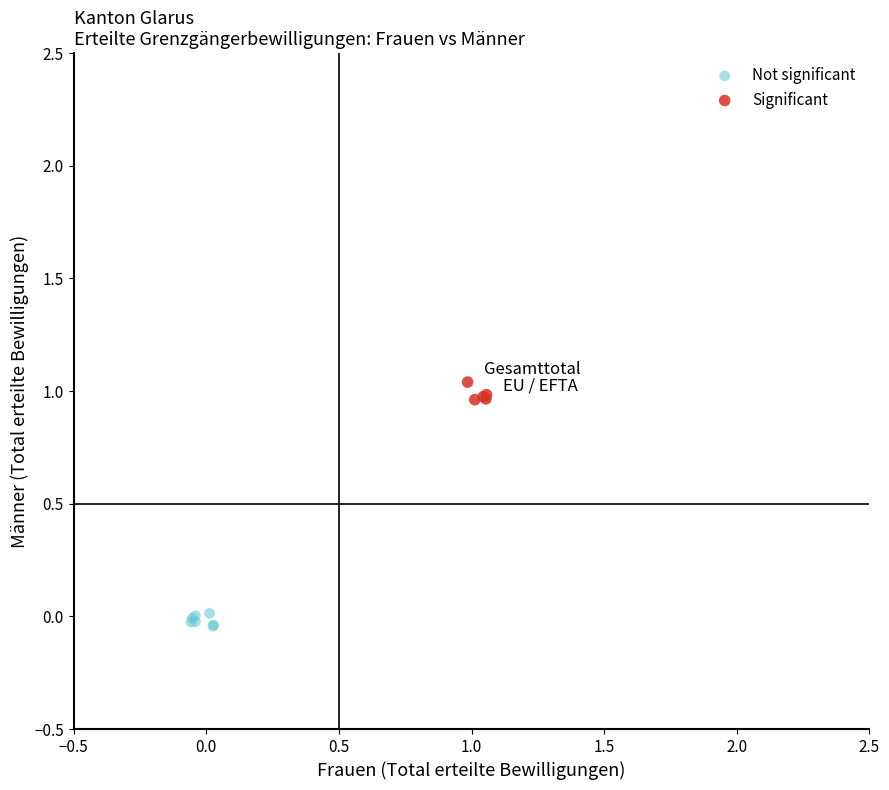

What are all the series names shown in the legend?

Not significant, Significant